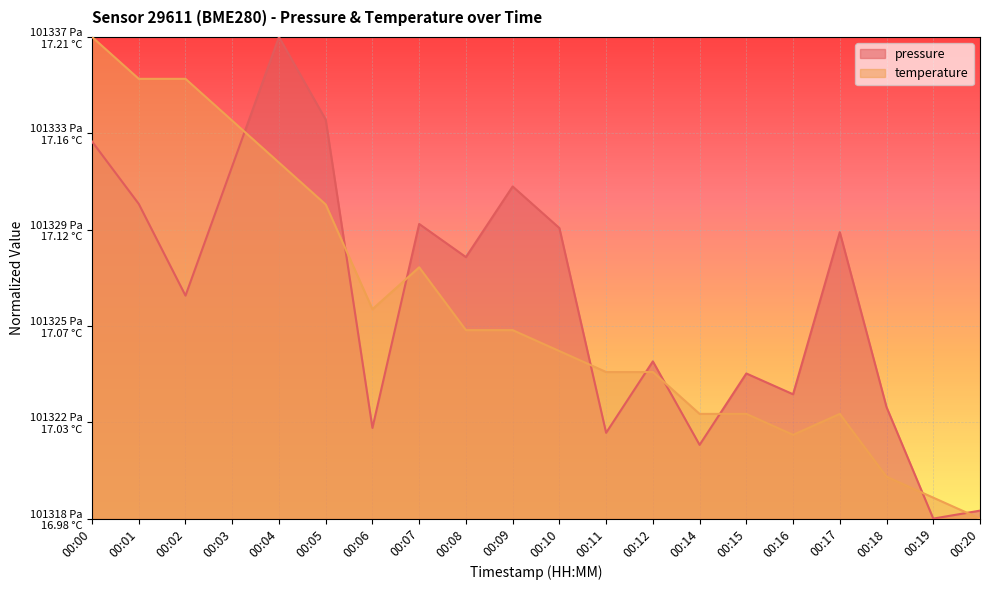

Reading right to left, transcribe all the data shown in this chart.

pressure: 00:20=0.0	00:19=0.0	00:18=0.2	00:17=0.6	00:16=0.3	00:15=0.3	00:14=0.2	00:12=0.3	00:11=0.2	00:10=0.6	00:09=0.7	00:08=0.5	00:07=0.6	00:06=0.2	00:05=0.8	00:04=1.0	00:03=0.7	00:02=0.5	00:01=0.7	00:00=0.8
temperature: 00:20=0.0	00:19=0.0	00:18=0.1	00:17=0.2	00:16=0.2	00:15=0.2	00:14=0.2	00:12=0.3	00:11=0.3	00:10=0.3	00:09=0.4	00:08=0.4	00:07=0.5	00:06=0.4	00:05=0.7	00:04=0.7	00:03=0.8	00:02=0.9	00:01=0.9	00:00=1.0